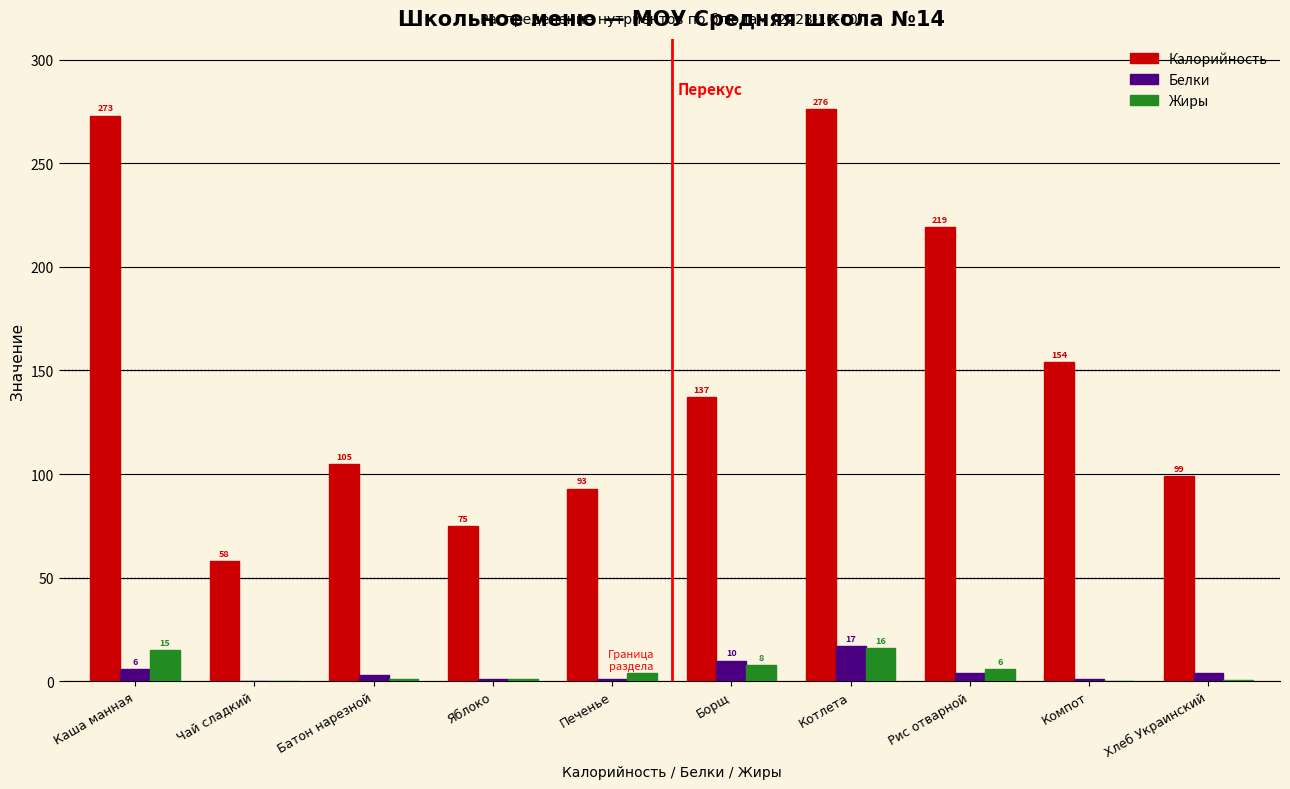

What is the greatest value displayed?

276.0